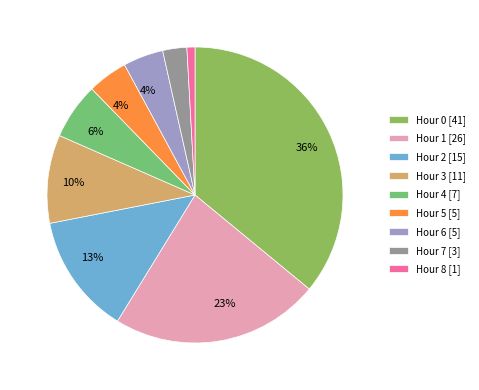

How many slices are in this pie chart?

9